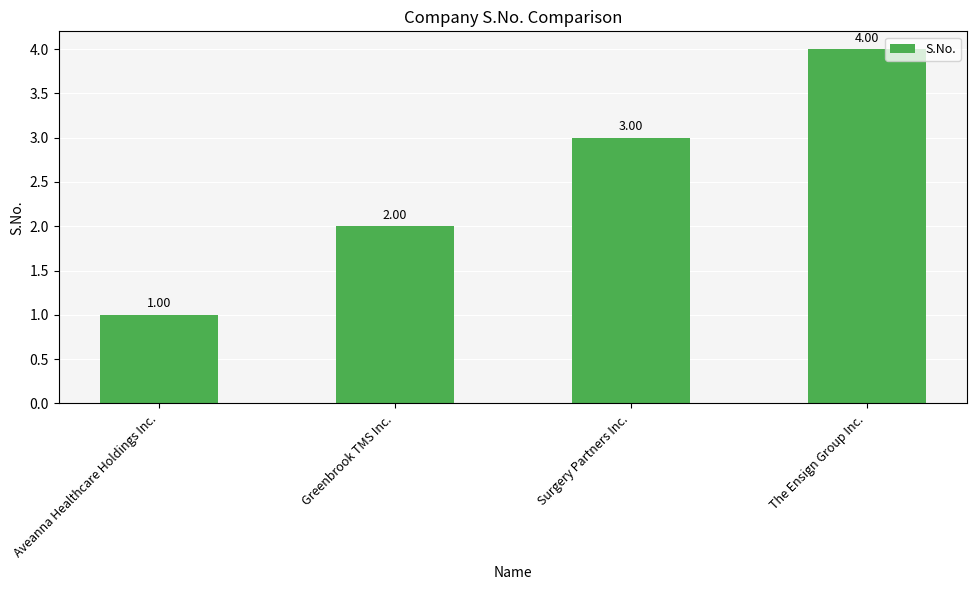

True or false: the data shows 4 at The Ensign Group Inc..

True